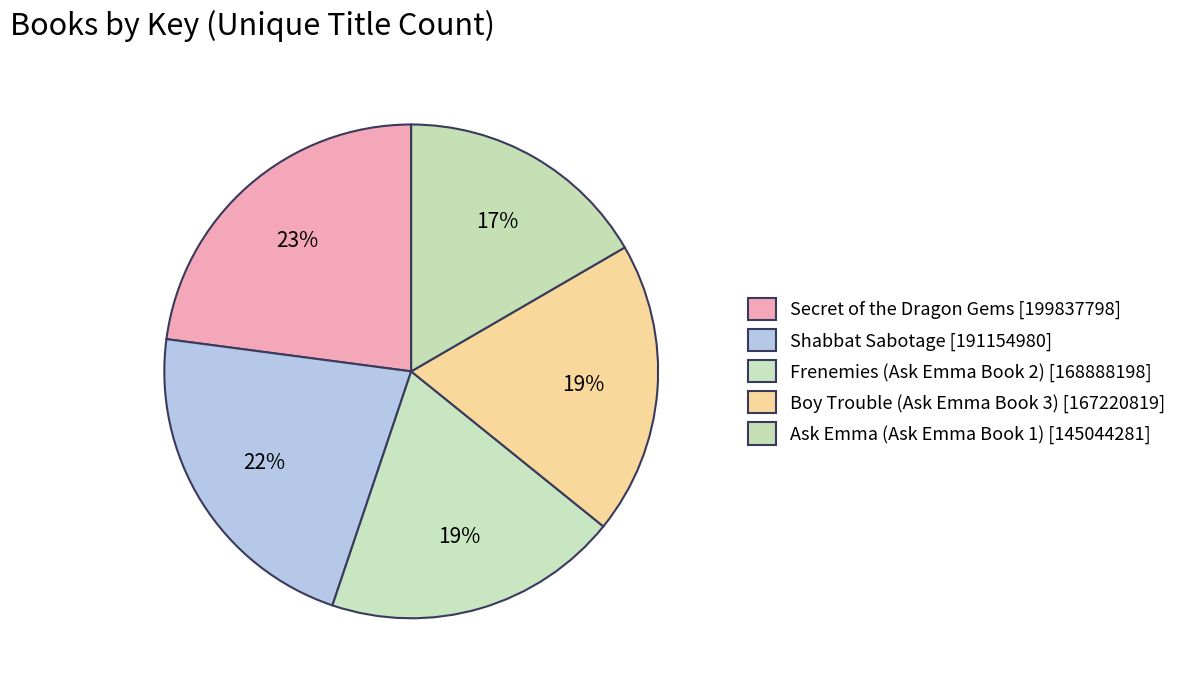

How many segments does this pie chart have?

5